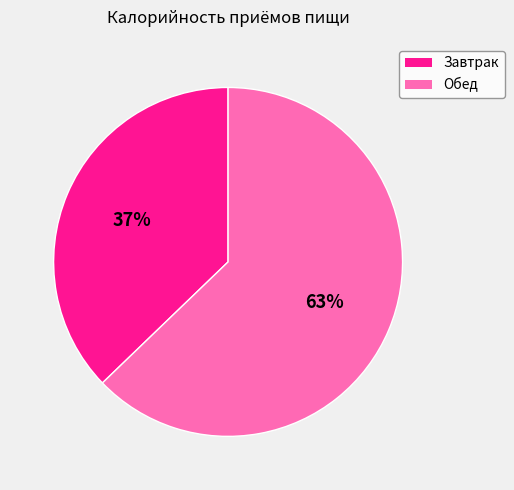

The Обед slice represents 63% of the pie. True or false?

True